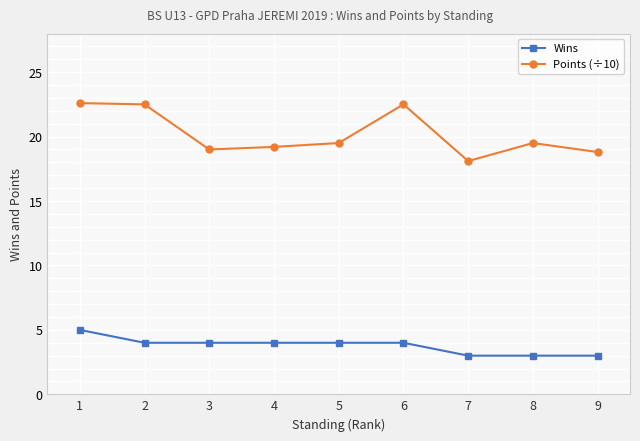

What is the lowest value of the Wins series?

3.0